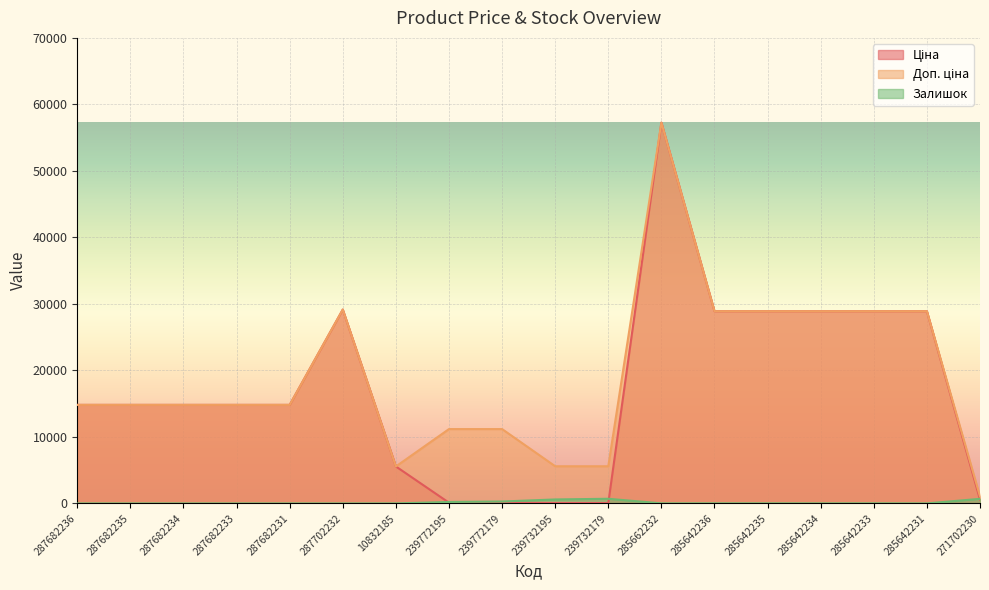

What is the lowest value of the Доп. ціна series?

1060.0